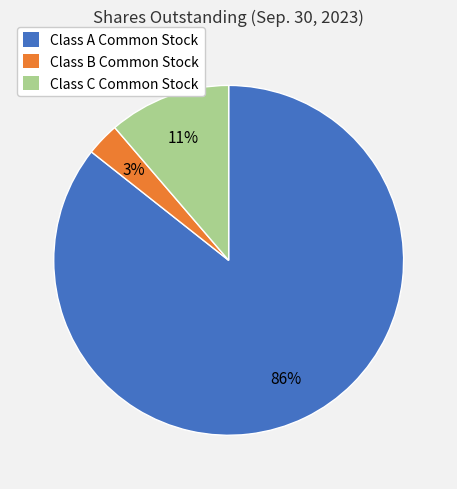

True or false: Class B Common Stock accounts for 3% of the total.

True